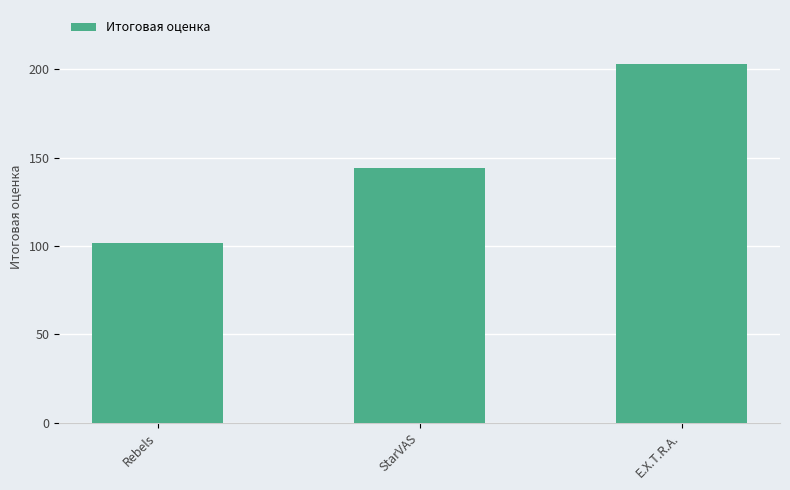

Are the bars grouped side by side (vs. stacked)?

No